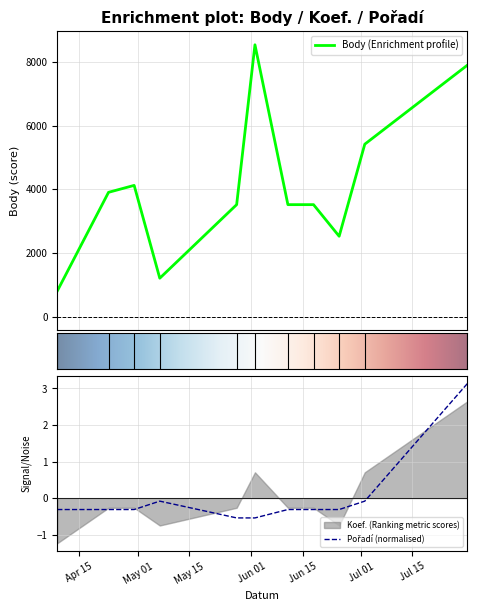

Reading left to right, what are all the values shown in this chart?

Body: 804.0	3904.0	4122.0	1206.0	3517.0	8539.0	3517.0	3517.0	2524.0	5416.0	7896.0
Pořadí: -0.3	-0.3	-0.3	-0.1	-0.5	-0.5	-0.3	-0.3	-0.3	-0.1	3.1